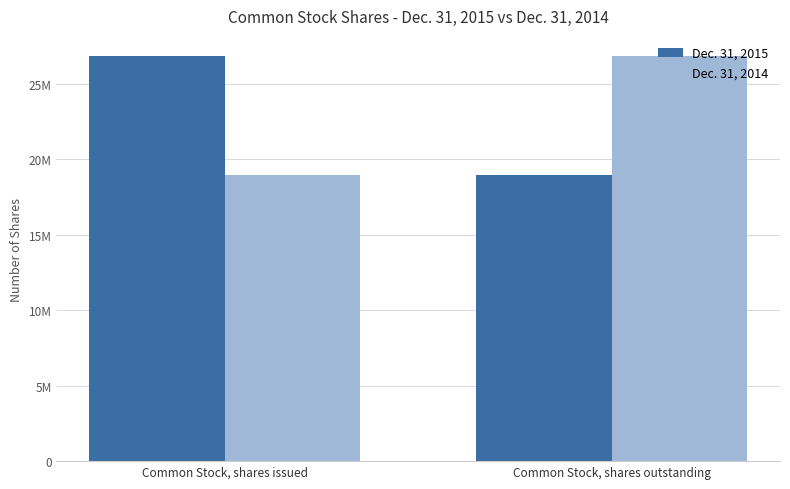

Rank the categories by Dec. 31, 2014 value from highest to lowest.

Common Stock, shares outstanding, Common Stock, shares issued